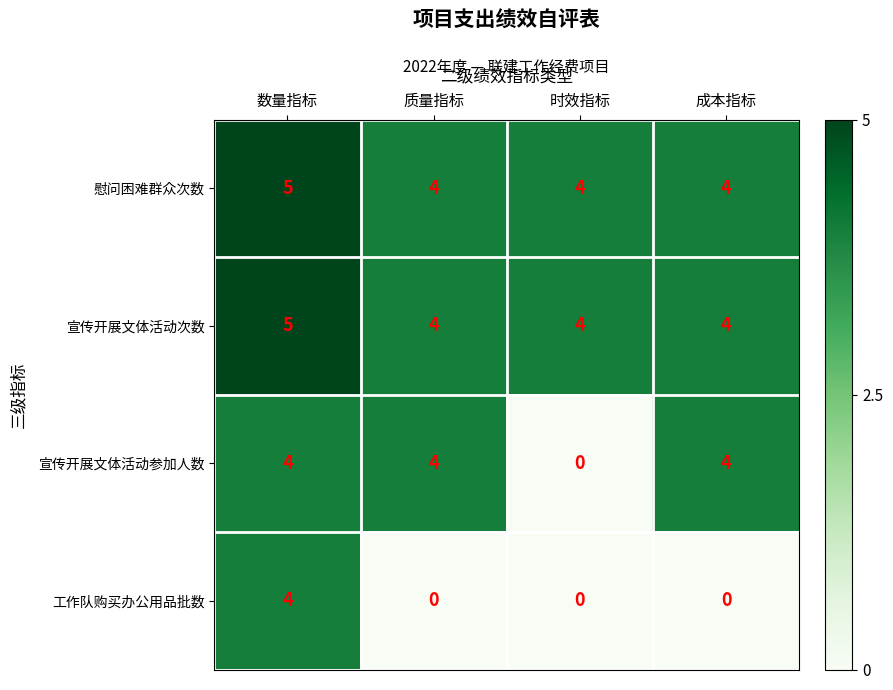

The 宣传开展文体活动次数 series shows 3 at 成本指标. True or false?

False